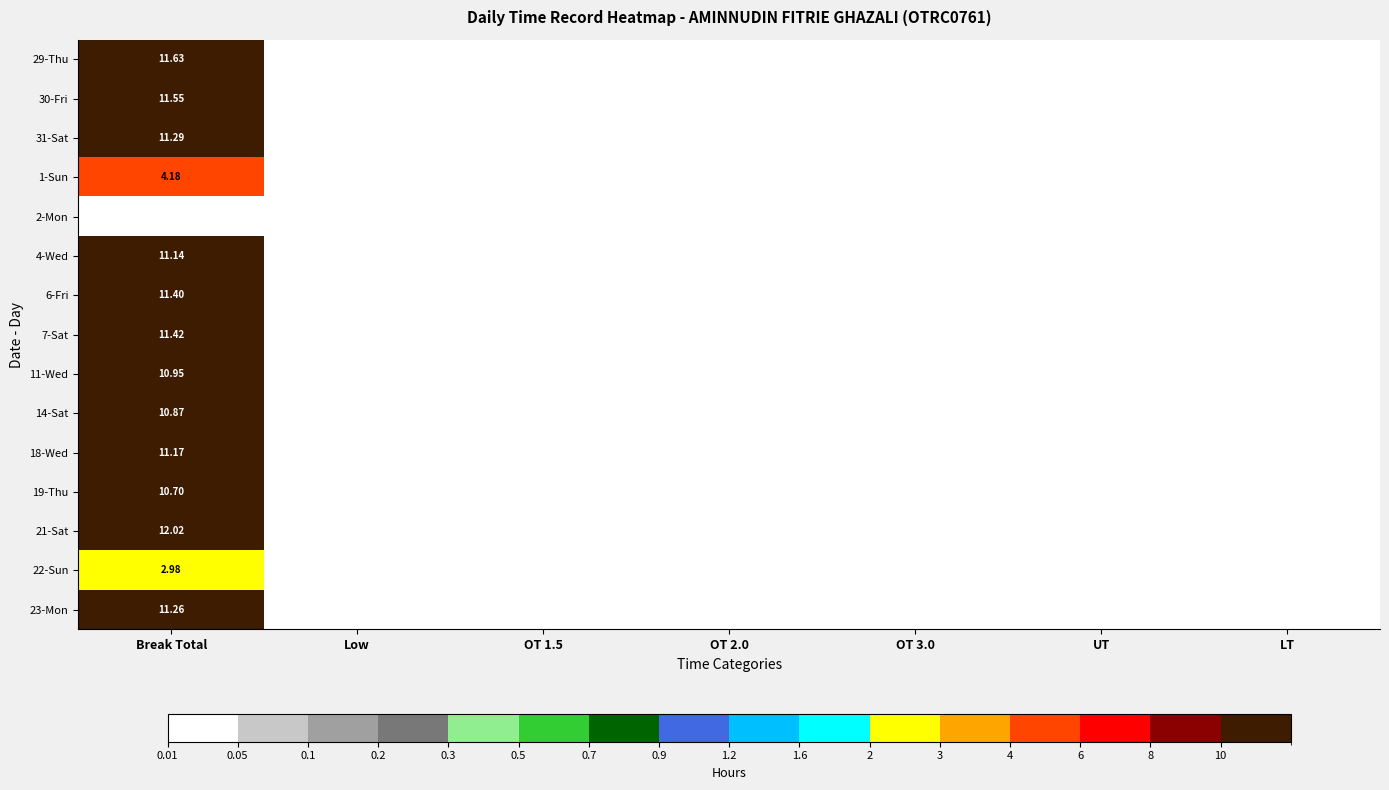

Rank the categories by 29-Thu value from highest to lowest.

Break Total, Low, OT 1.5, OT 2.0, OT 3.0, UT, LT